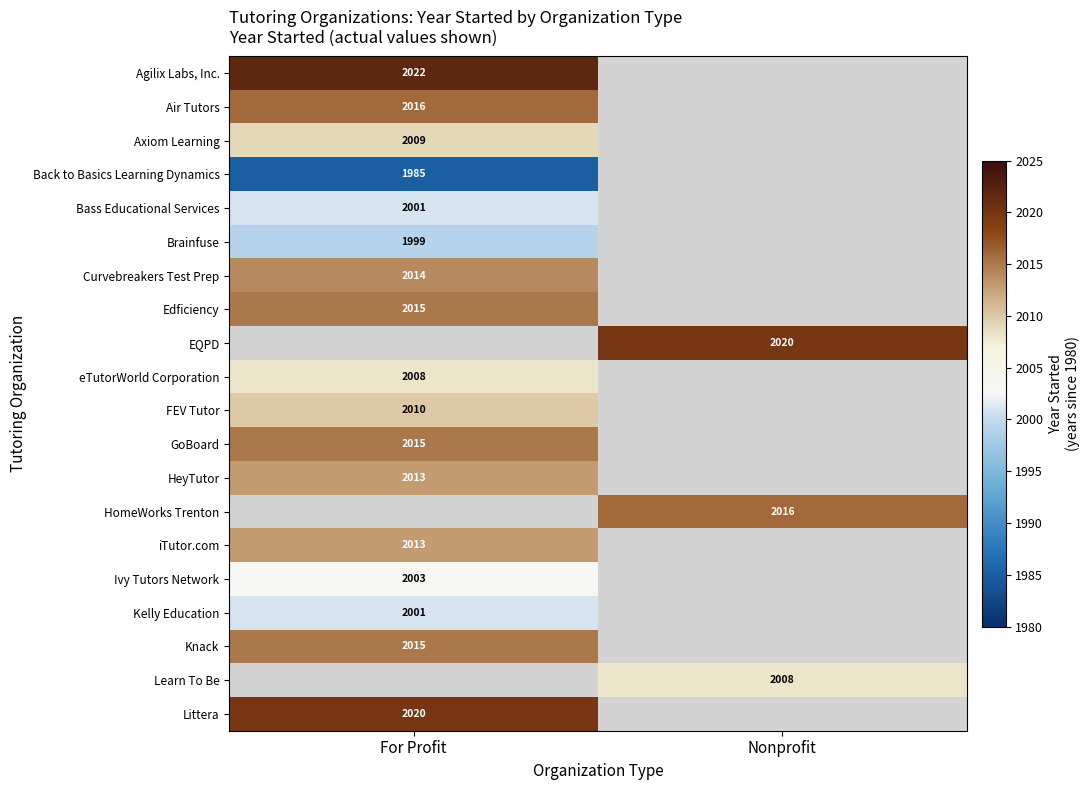

True or false: Back to Basics Learning Dynamics has a value of 1985 at For Profit.

True